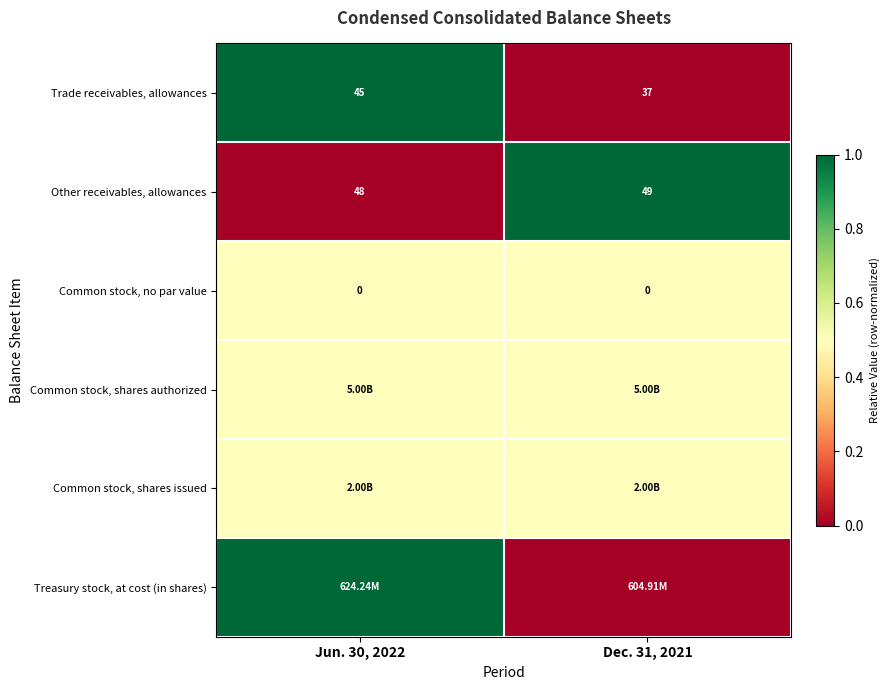

What is the difference between the maximum and minimum values in the Trade receivables, allowances series?

8.0